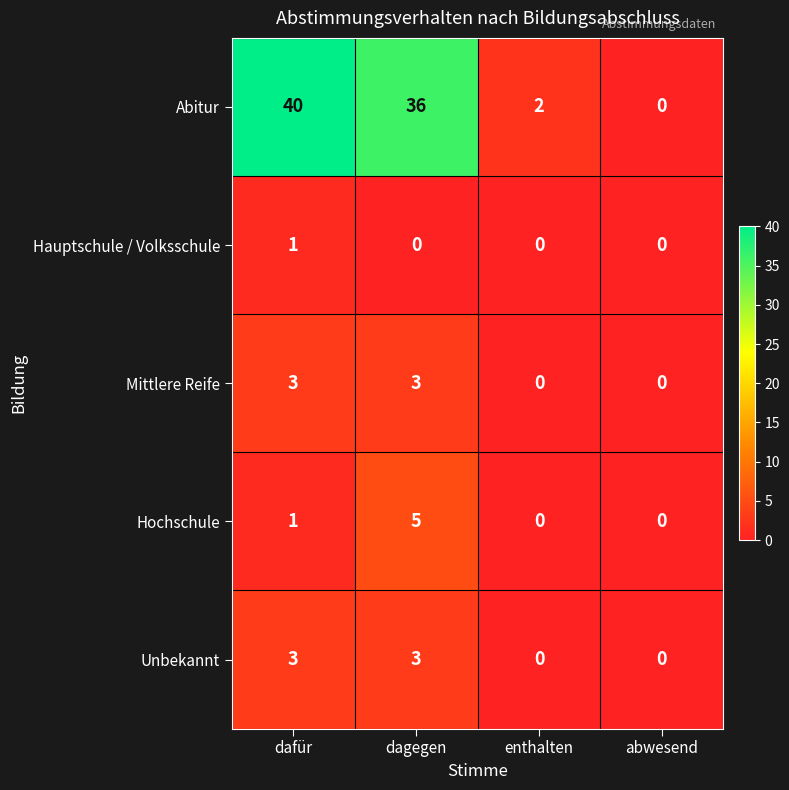

How many data points in Unbekannt are less than 3?

2